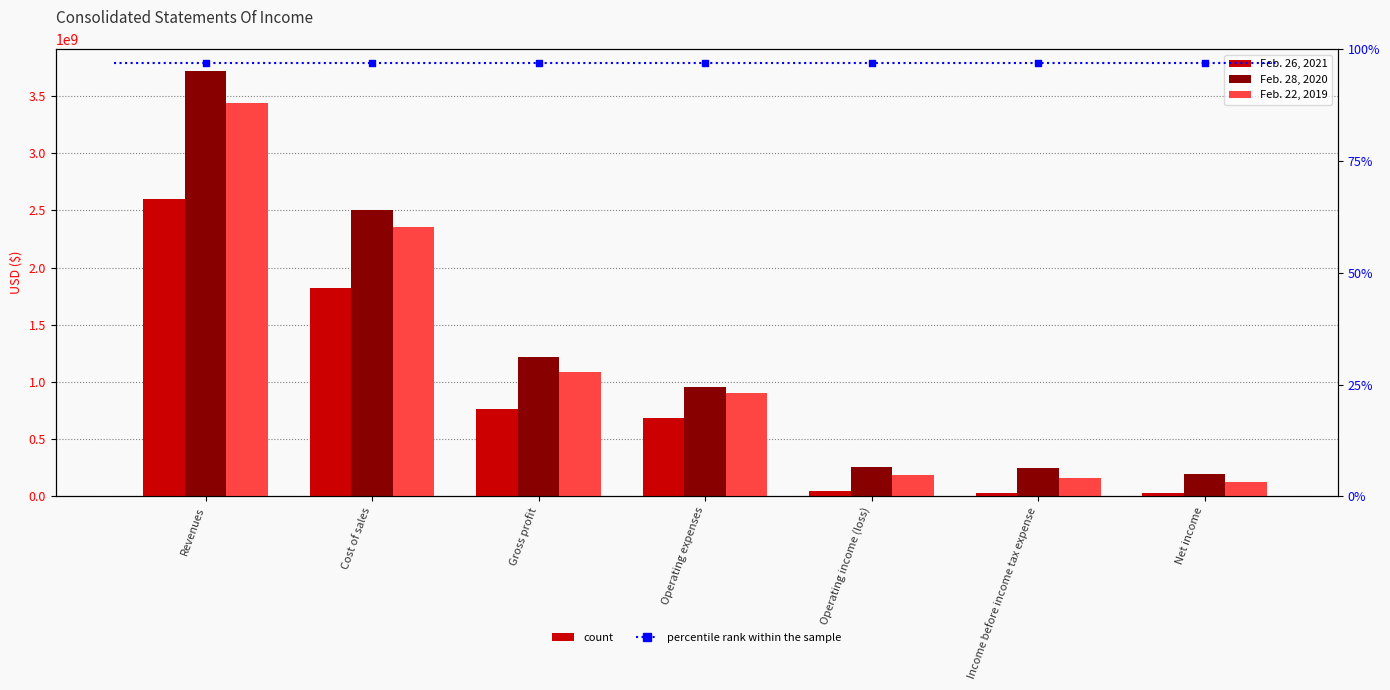

What is the total value across all series at Revenues?

9763100000